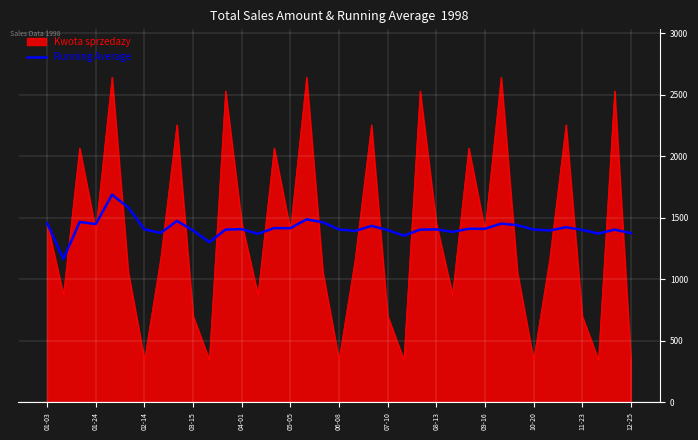

Rank the series by their maximum value, from lowest to highest.

Running Average, Kwota sprzedazy